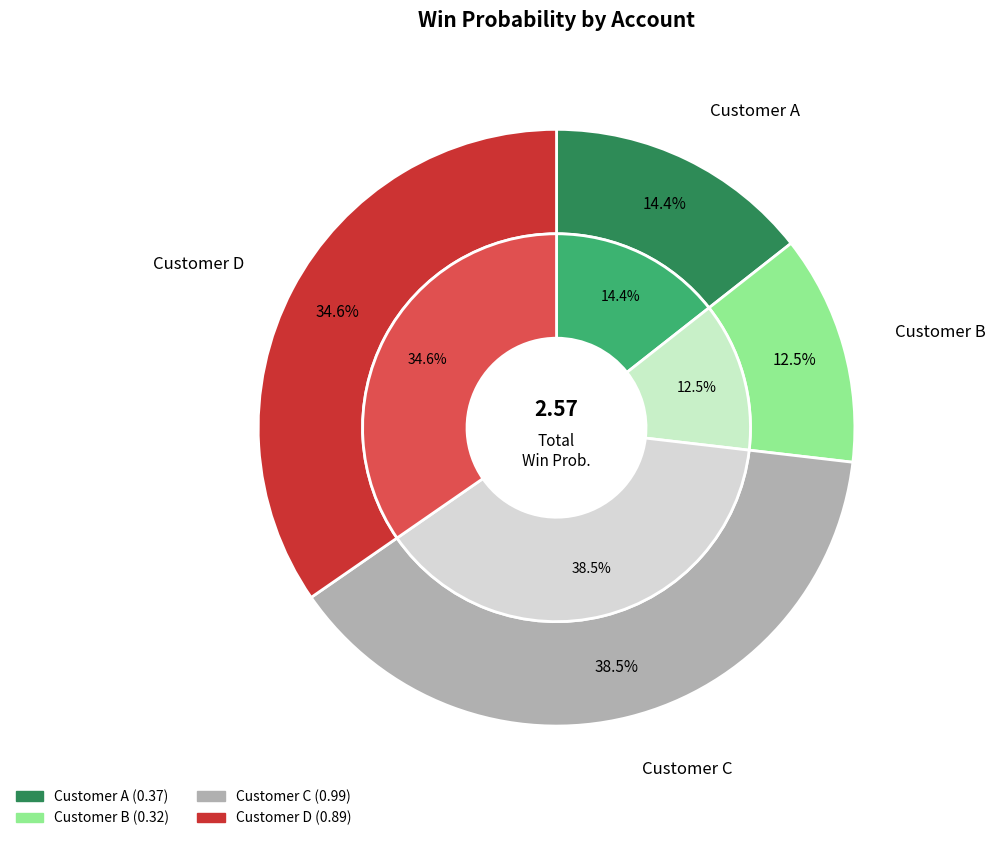

Which slice is the smallest?

Customer B